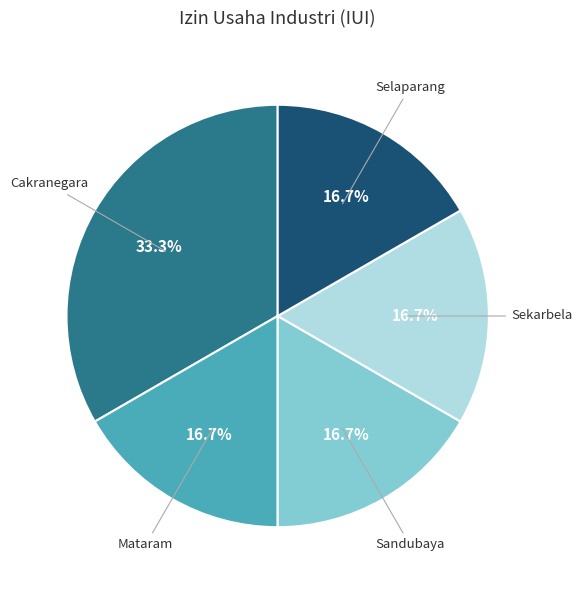

Which category has the biggest portion of the pie?

Cakranegara